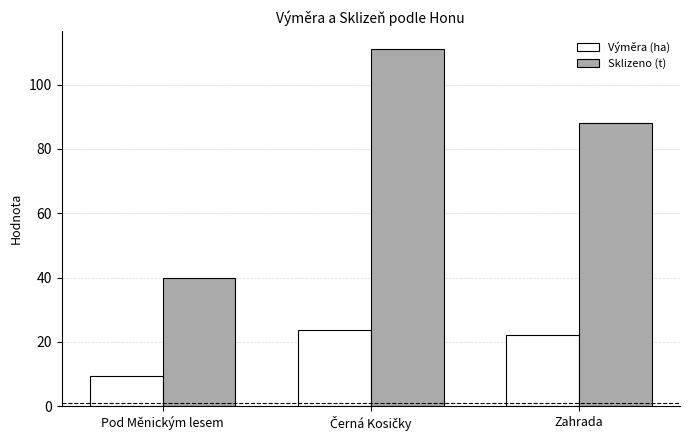

The Výměra (ha) series shows 15.9 at Pod Měnickým lesem. True or false?

False